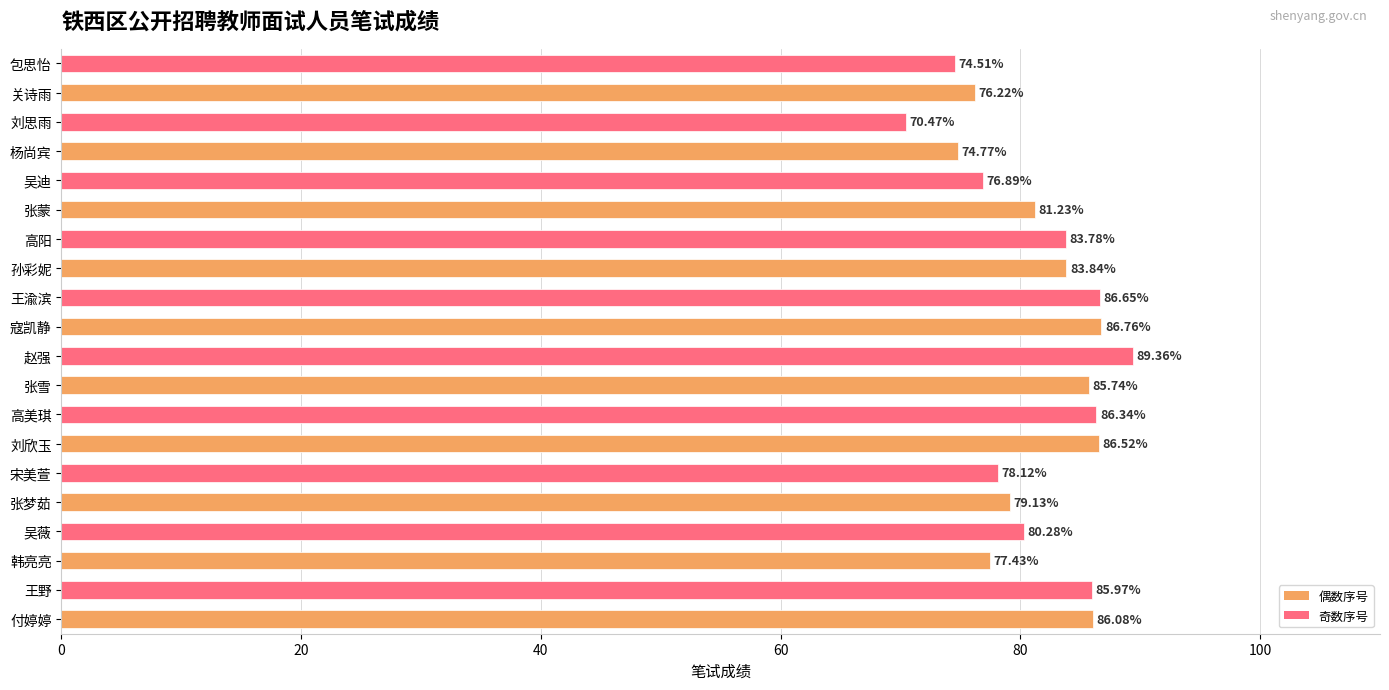

Count the number of data series in this chart.

1